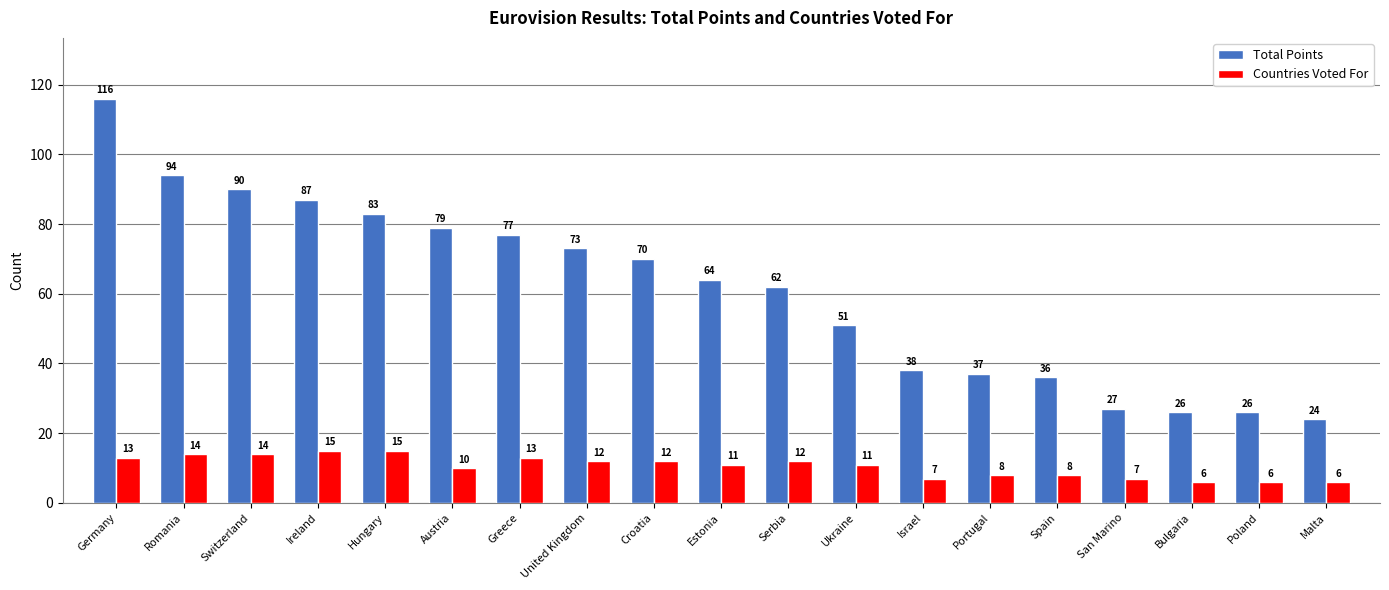

What is the minimum value for Total Points?

24